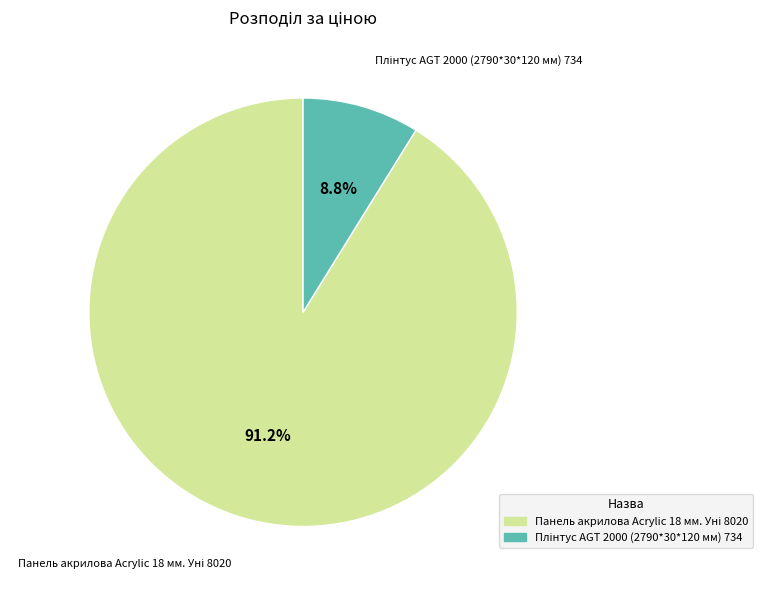

Is there a majority slice in this chart?

Yes